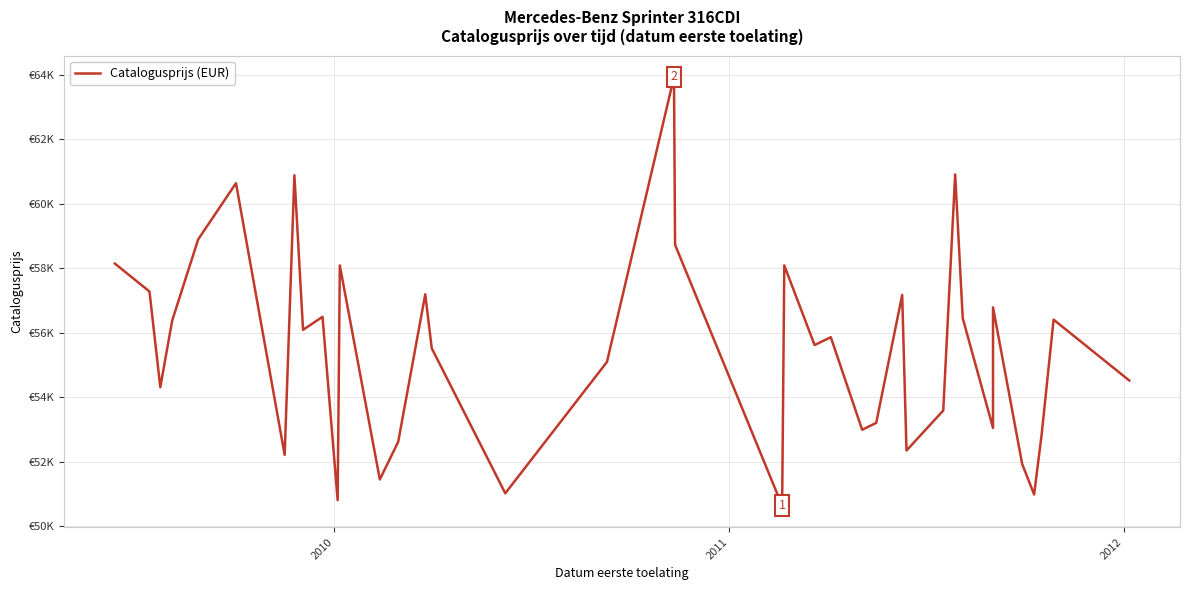

What is the difference between the maximum and minimum values?

13301